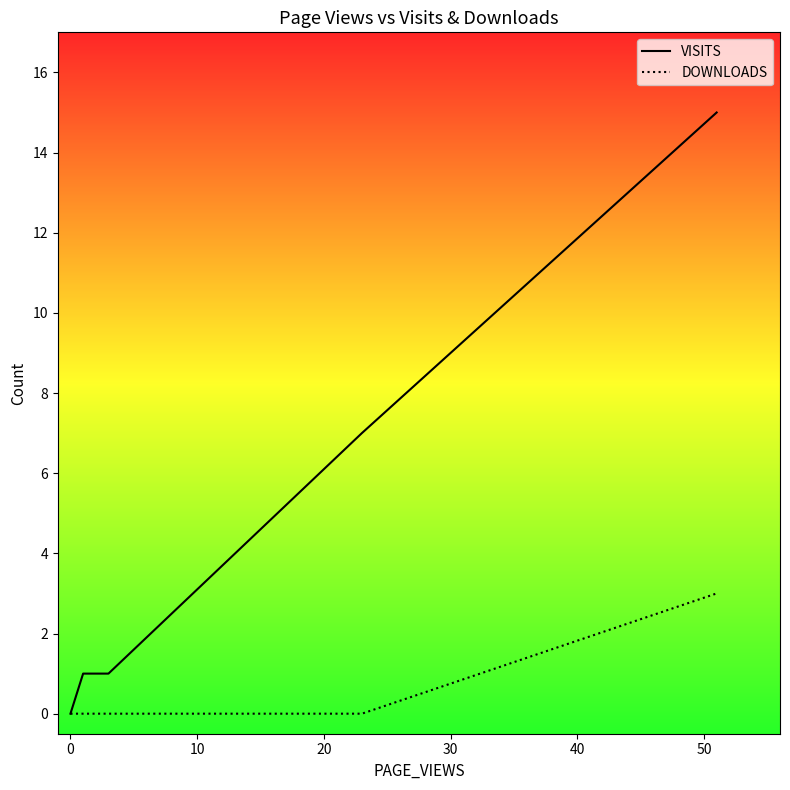

How many distinct data groups are displayed?

2